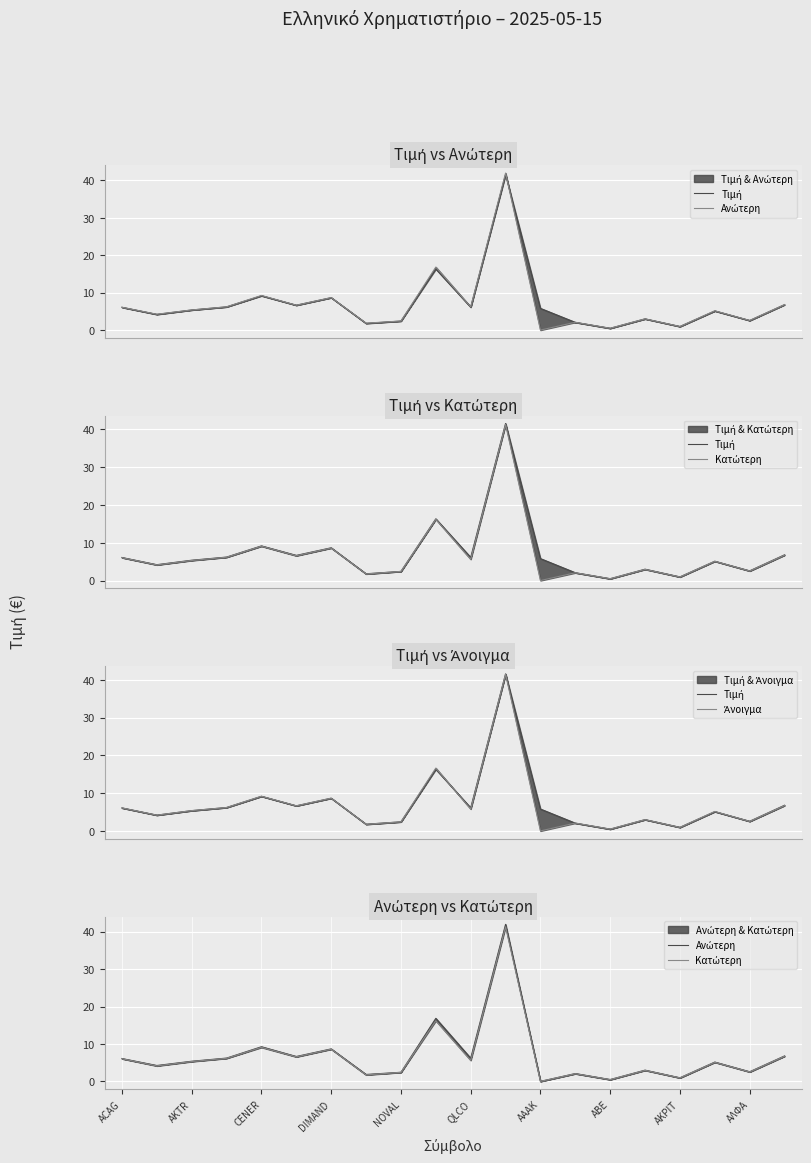

What is the difference between the second highest and second lowest values in the Τιμή series?

15.4